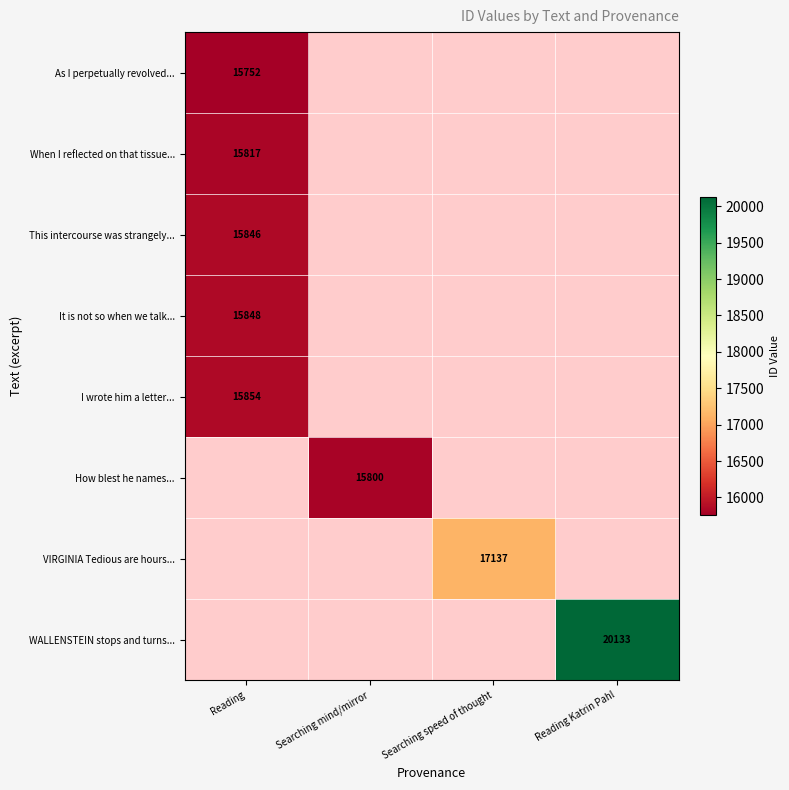

The As I perpetually revolved... series shows 15752 at Reading. True or false?

True